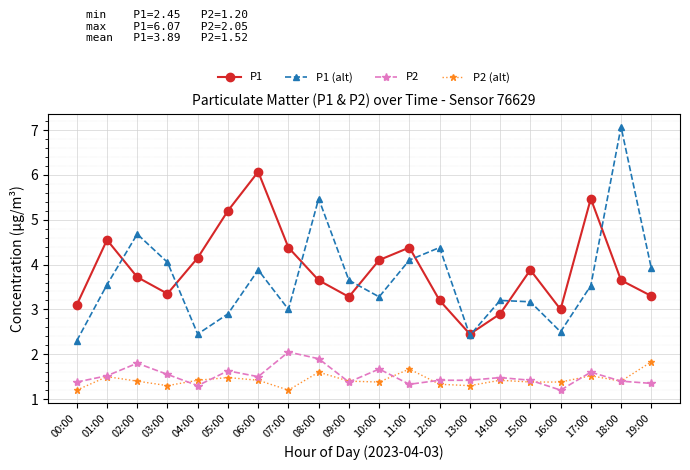

Which category has the lowest value in the P1 (alt) series?

00:00